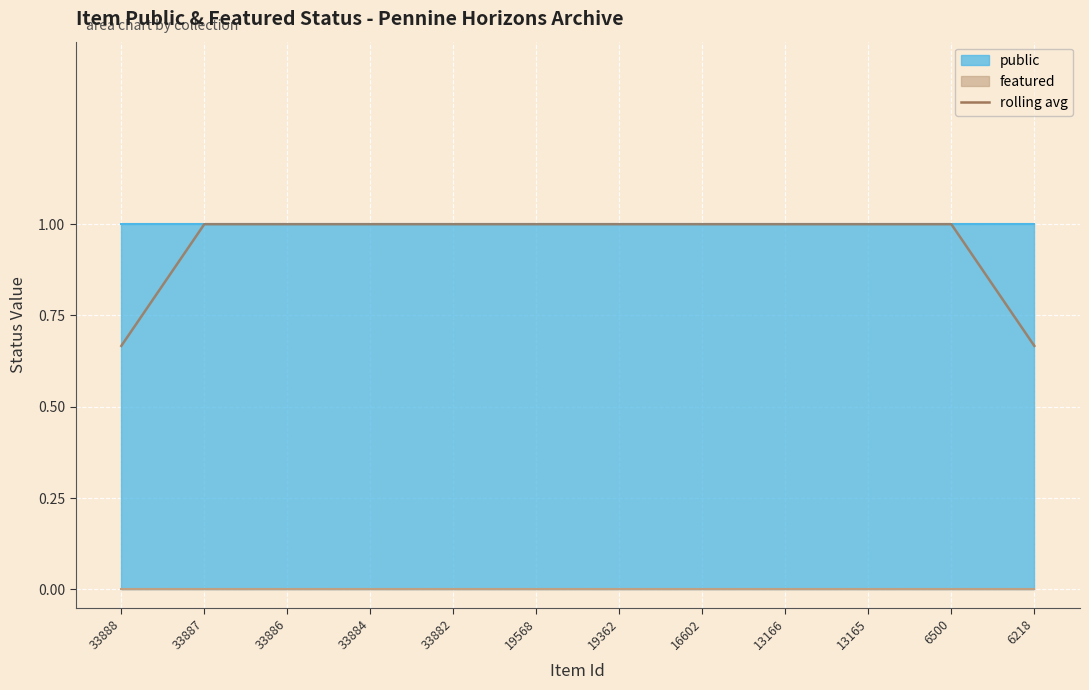

What is the maximum value shown in the chart?

1.0